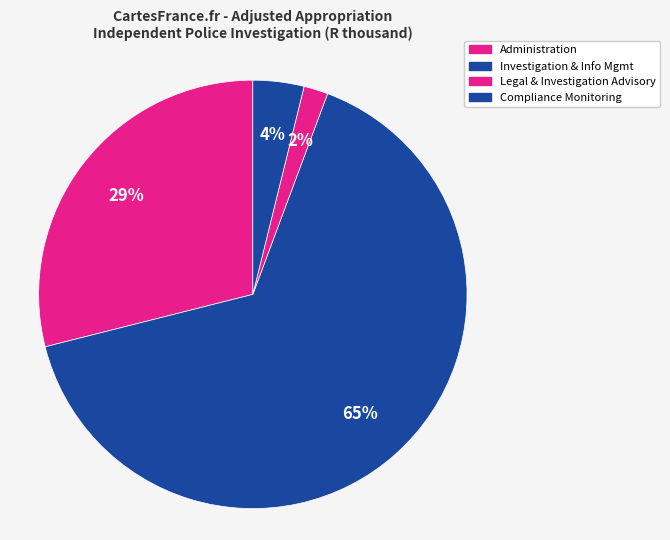

Is there any slice that represents more than half of the pie?

Yes